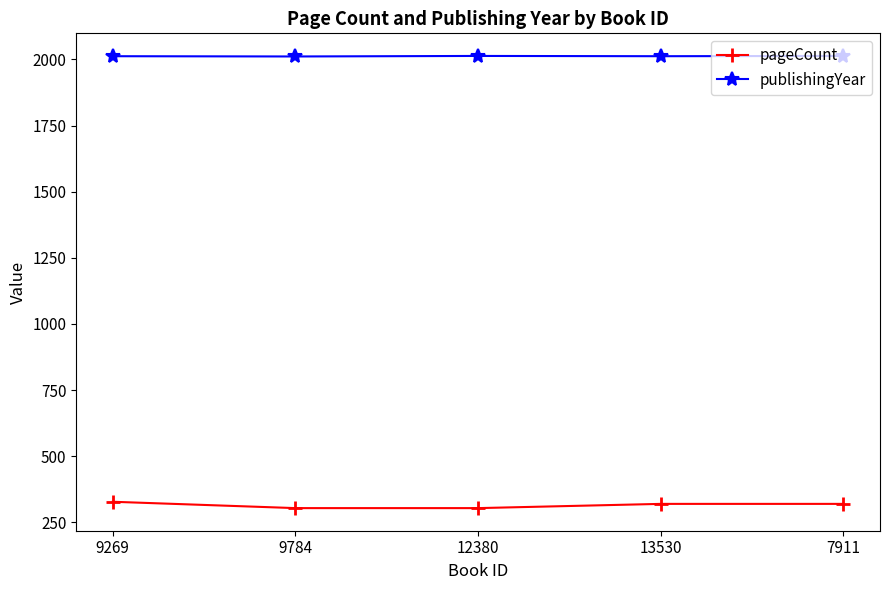

What is the minimum value for publishingYear?

2011